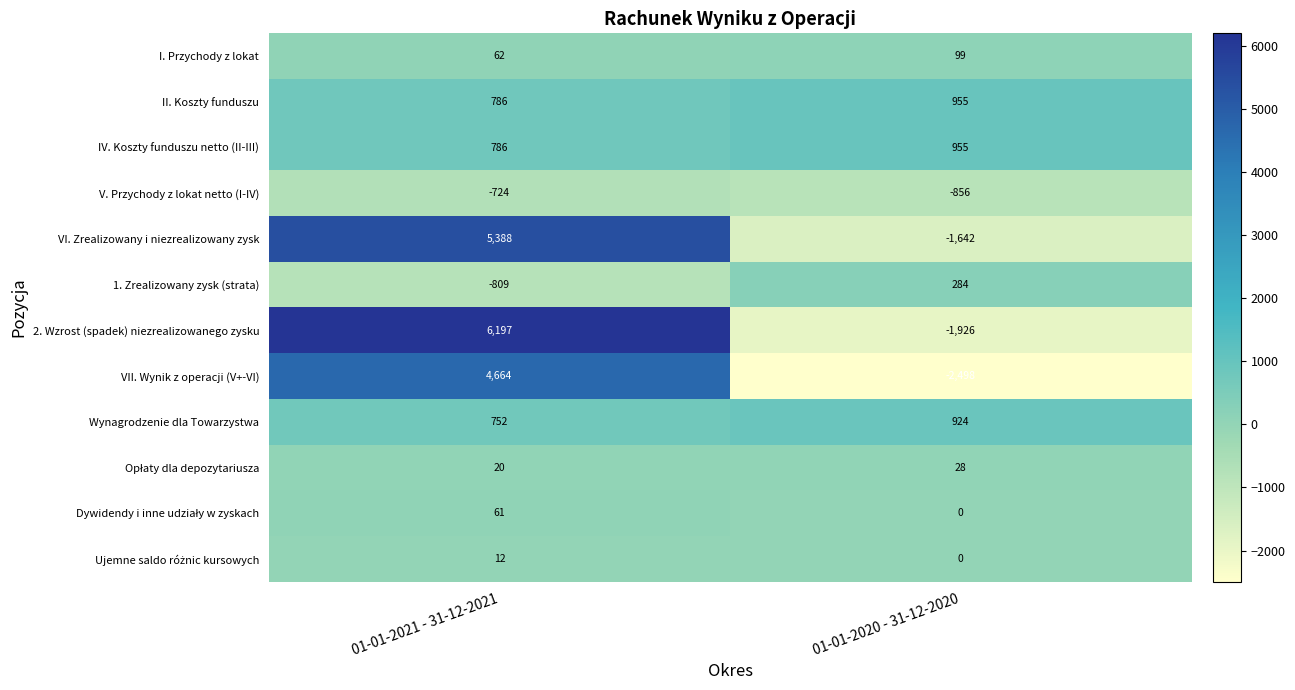

What is the average value of the 2. Wzrost (spadek) niezrealizowanego zysku series?

2136